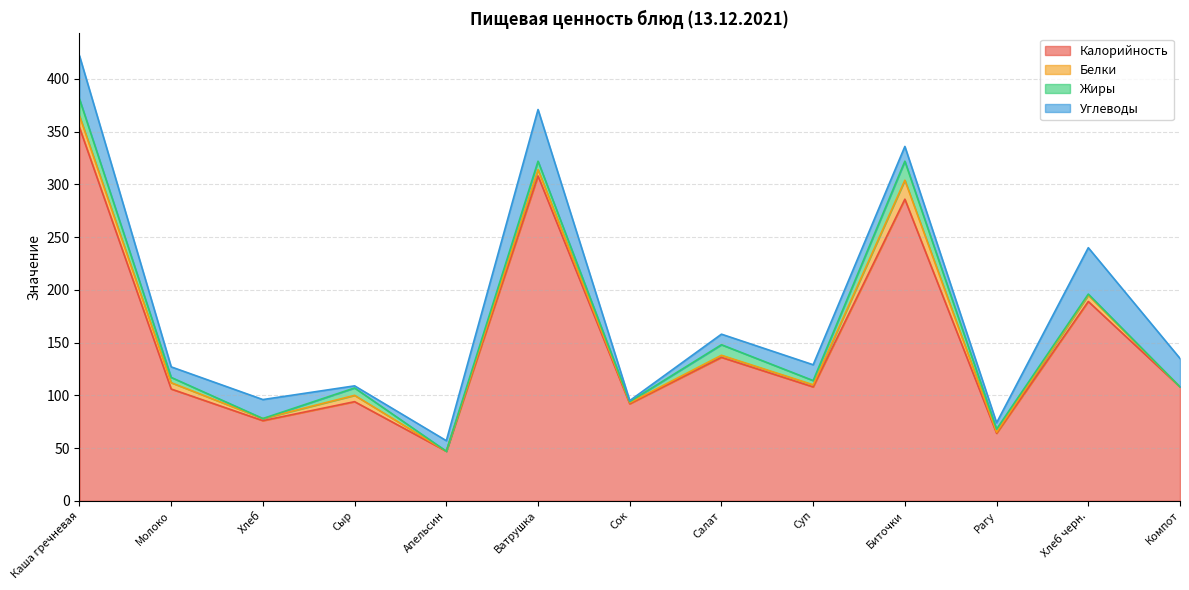

How many times do Белки and Углеводы cross each other?

4